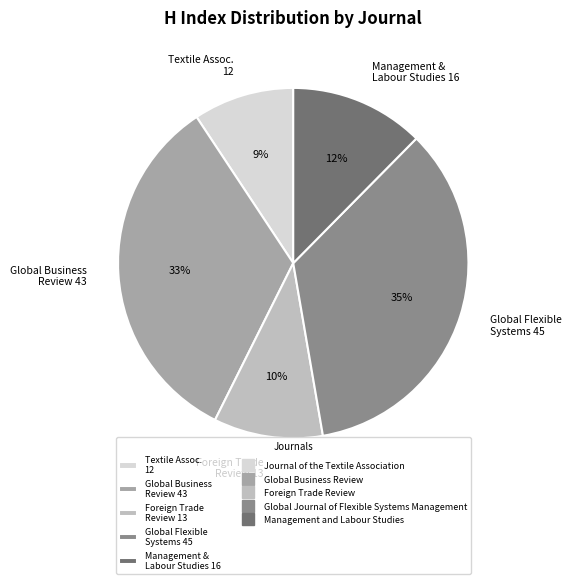

Is it true that Textile Assoc. 12 is 24% of the pie?

False